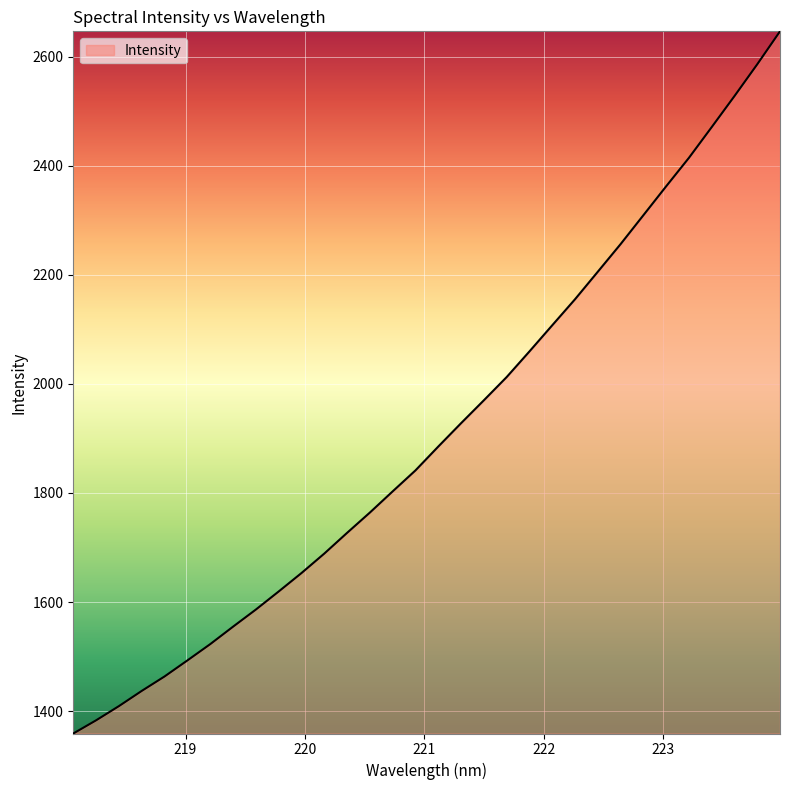

What is the smallest value displayed?

1358.9